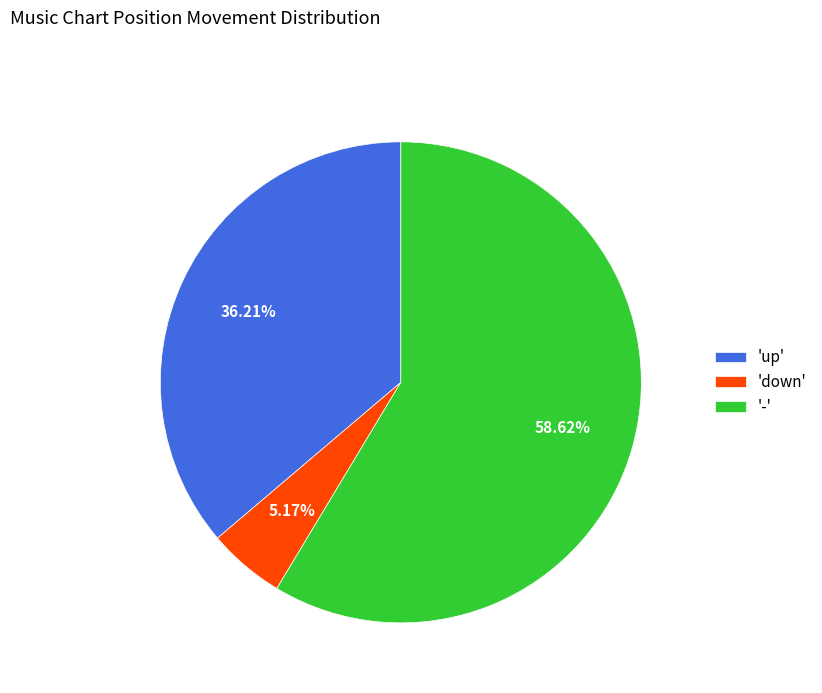

Do 'down' and '-' together represent more than half of the pie?

Yes